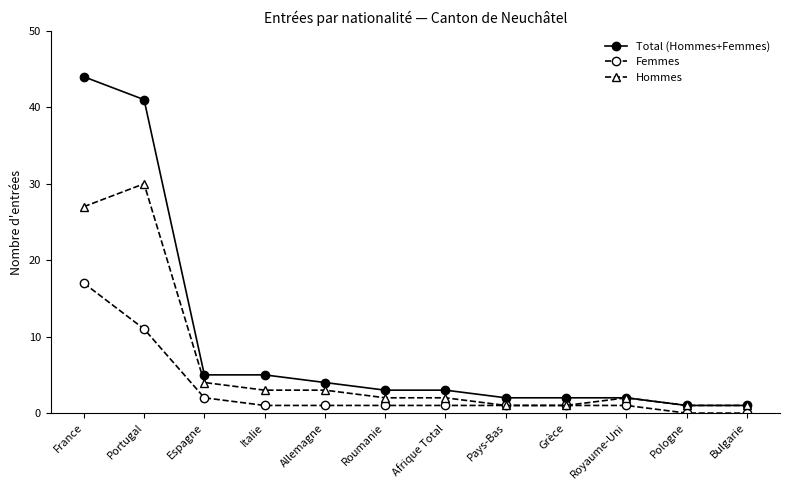

What is the total value across all series at Allemagne?

8